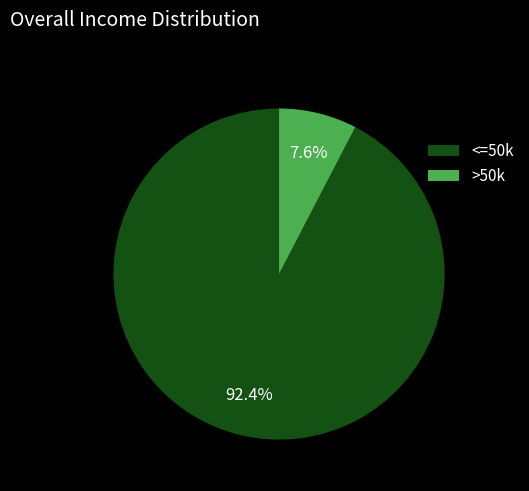

Does any single category account for the majority?

Yes